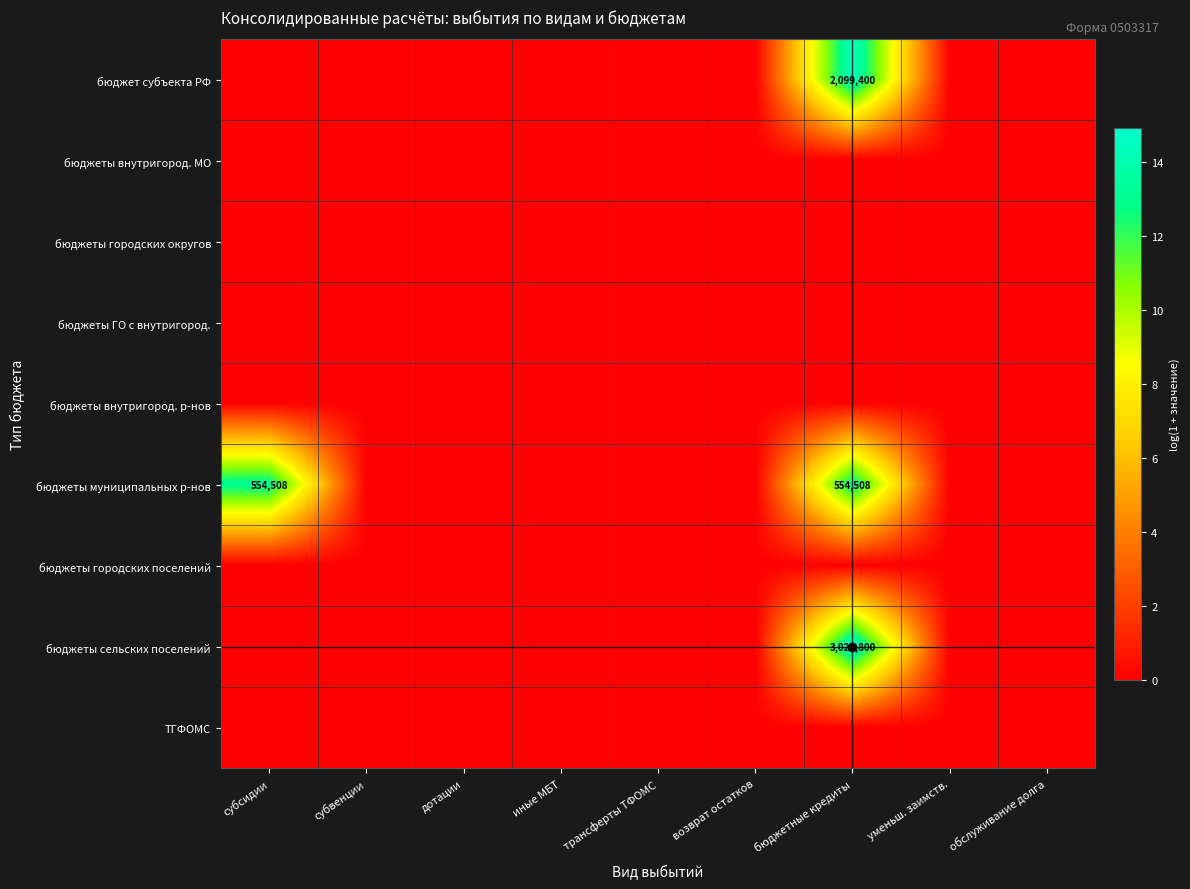

The бюджеты муниципальных р-нов series shows 13.2 at субсидии. True or false?

True